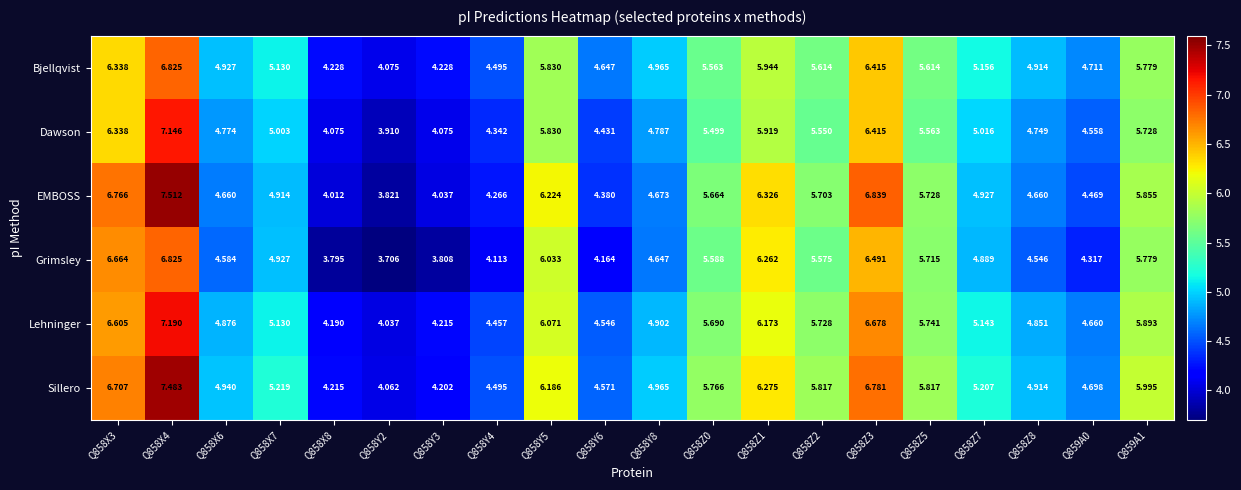

Is the value of Bjellqvist at Q858Y5 greater than the value of Grimsley at Q858Y6?

Yes